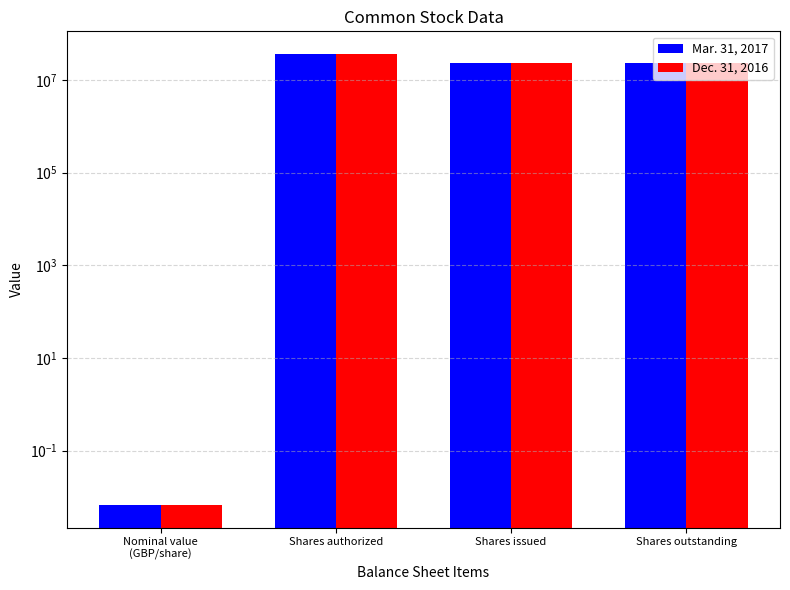

How many bars are there in total?

8